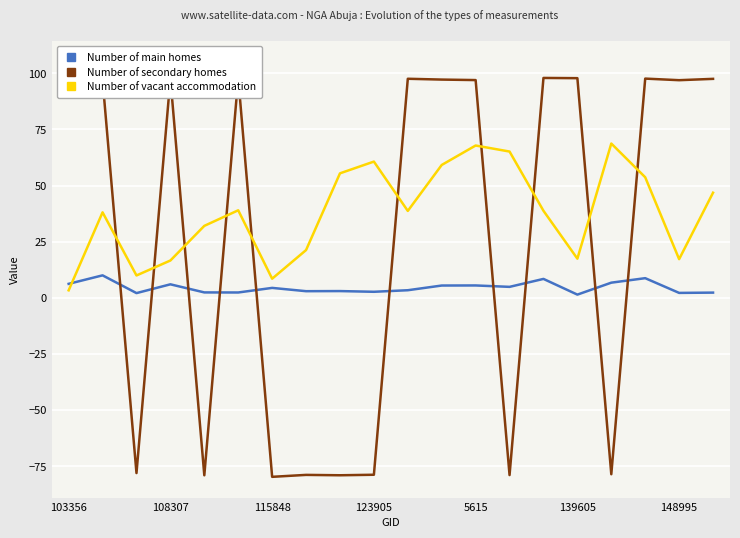

True or false: Number of vacant accommodation has a value of 8.5 at 115848.

True